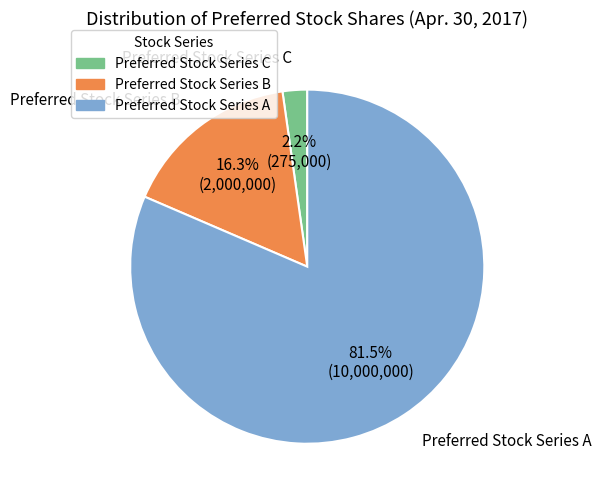

What percentage do Preferred Stock Series A and Preferred Stock Series B together represent?

97.8%